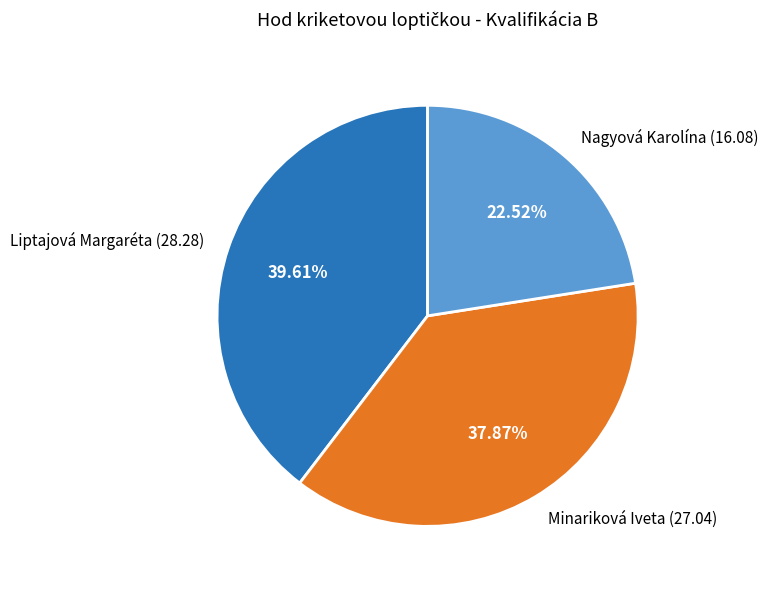

Does any single category account for the majority?

No